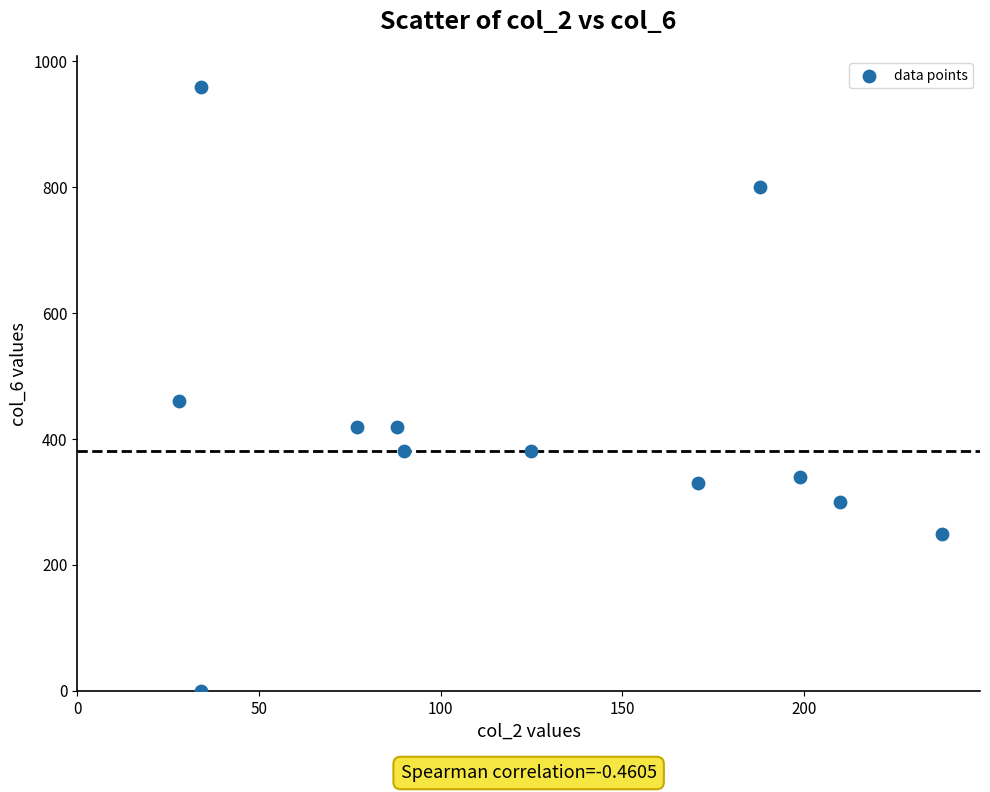

What Y value in the scatter plot is closest to 479?

460